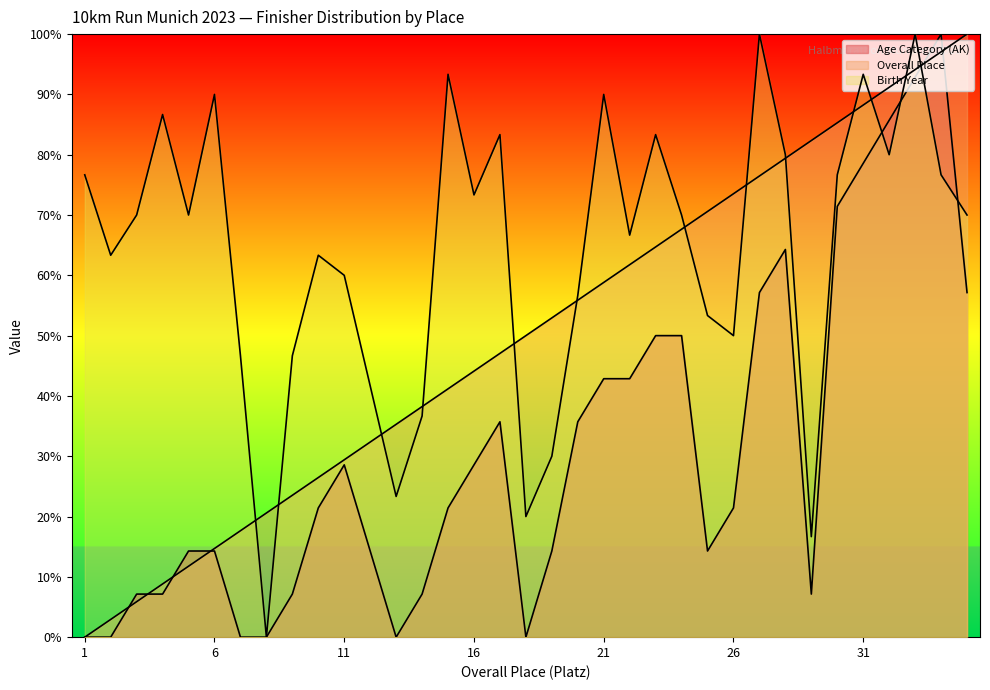

Which series changed the most between 3 and 20?

Overall Place